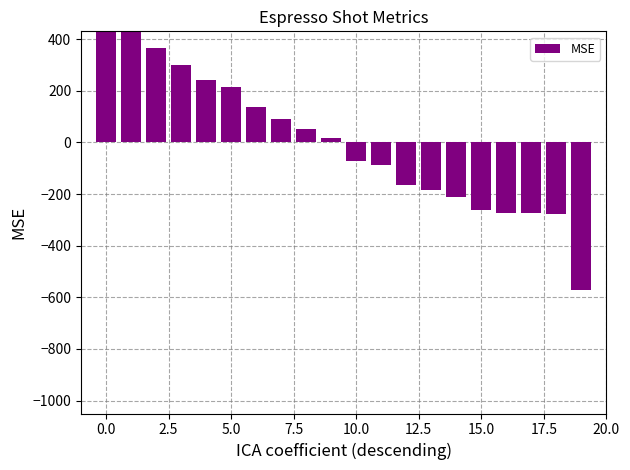

What is the difference between the values at 12.5 and 10.0?

77.2